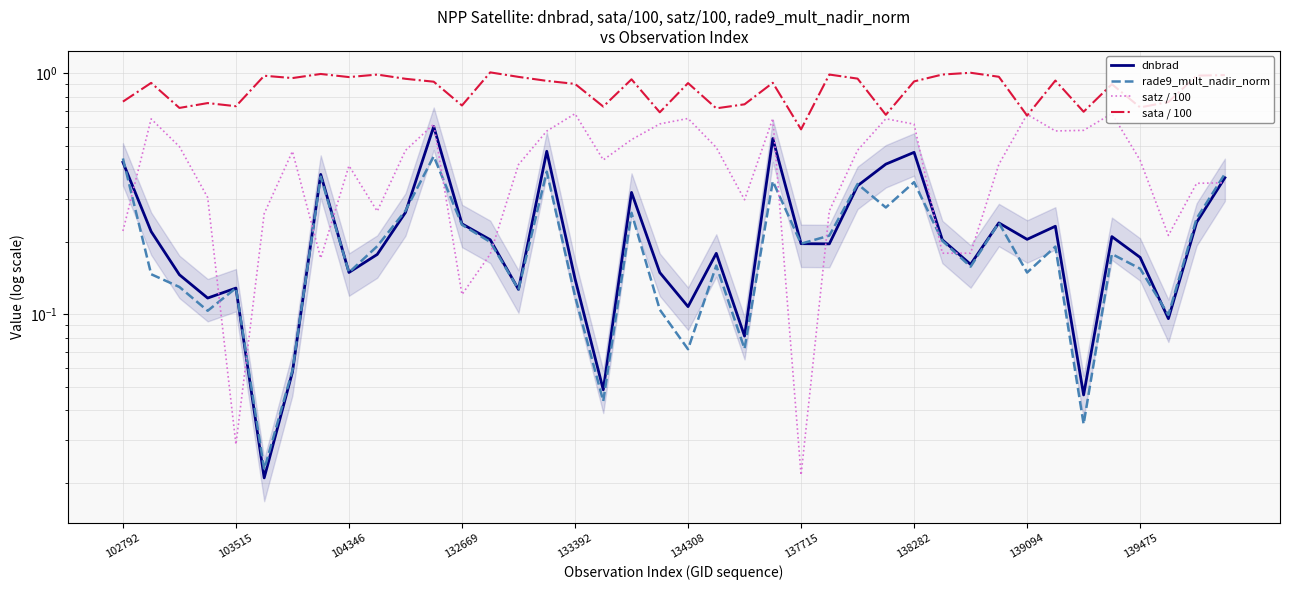

How many interior local valleys does the rade9_mult_nadir_norm series have?

13